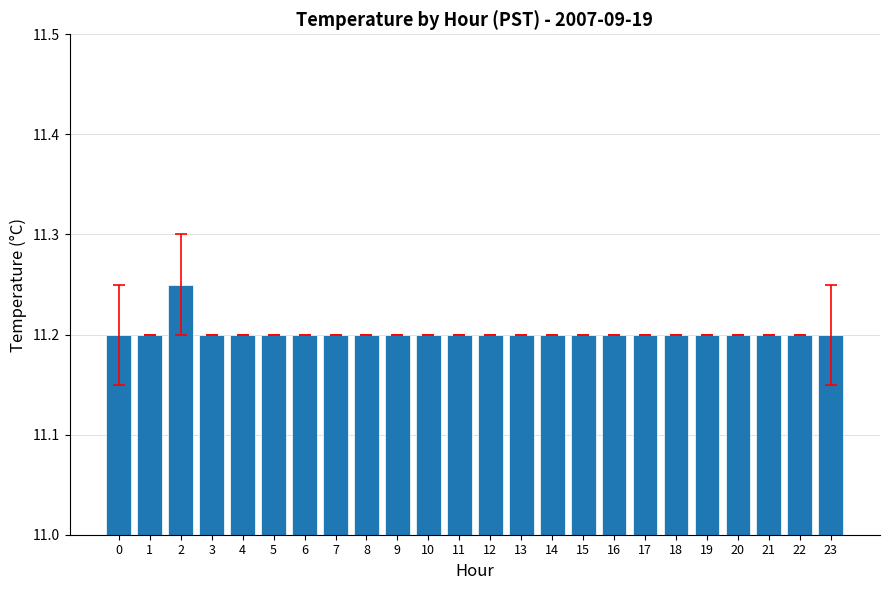

What is the sum of the values at 5 and 23?

22.4